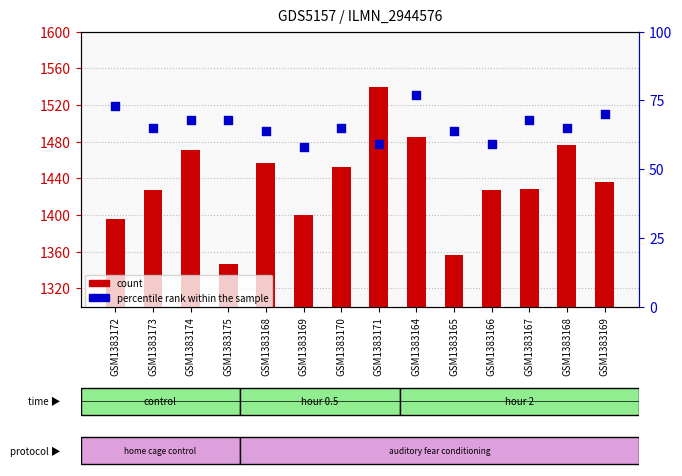

Is the value of count at GSM1383174 greater than the value of percentile rank within the sample at GSM1383165?

Yes